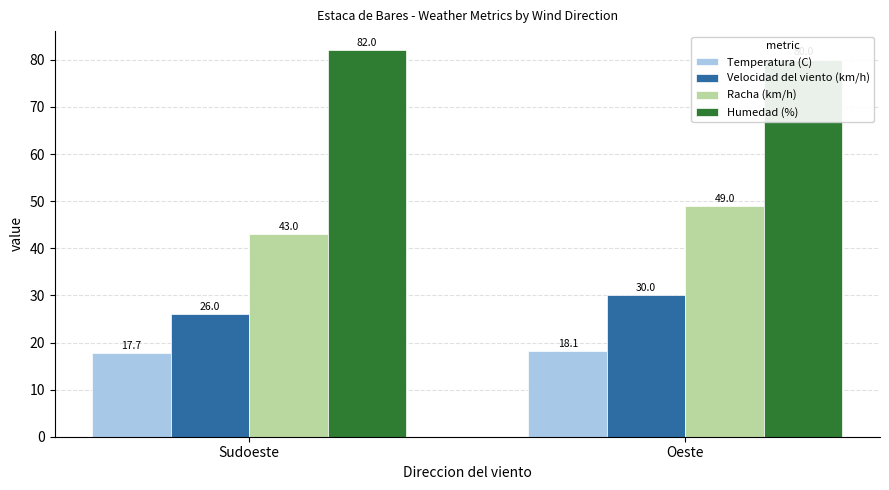

Which series changed the most between Sudoeste and Oeste?

Racha (km/h)